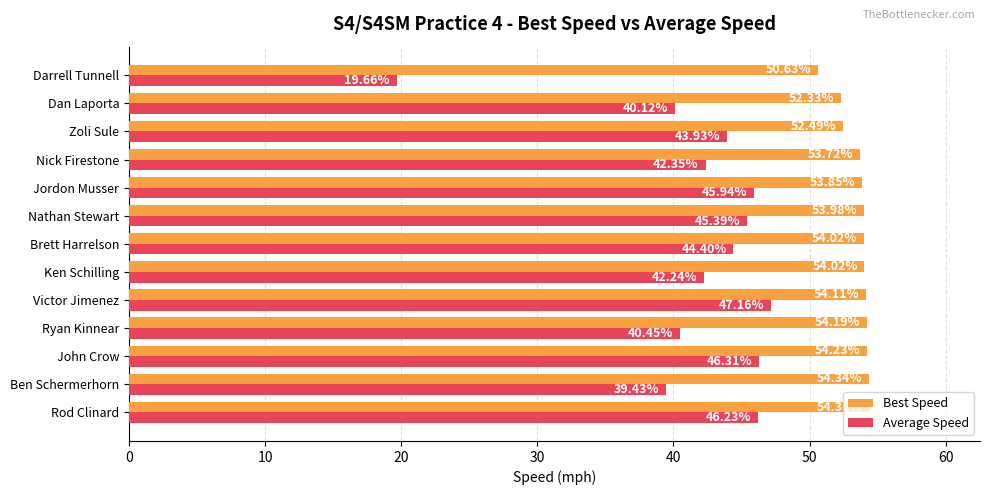

Which category has the lowest value across all series?

Darrell Tunnell